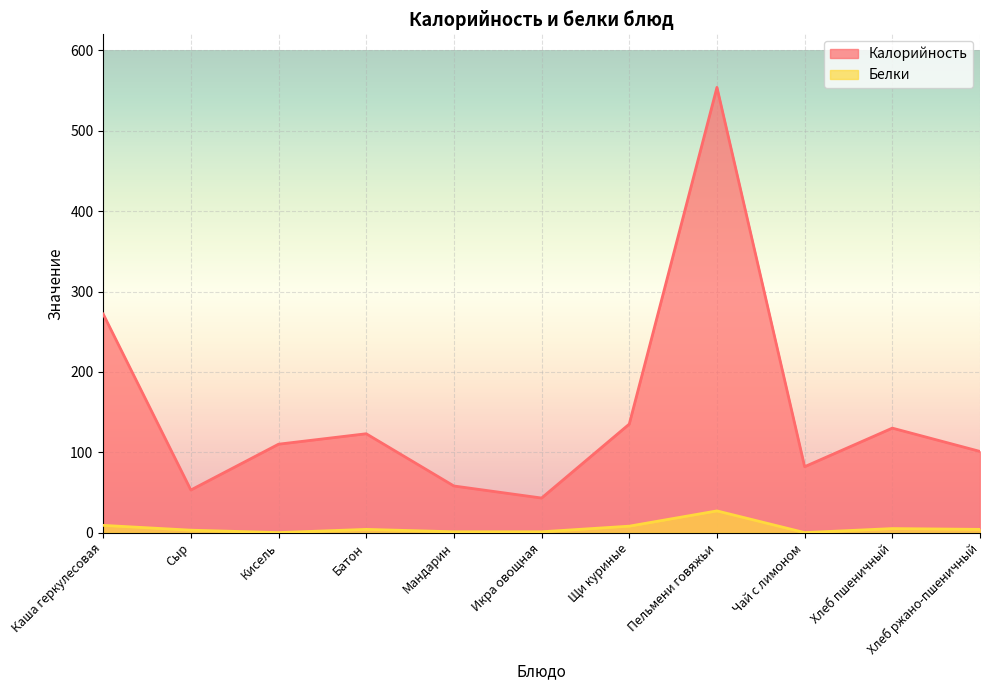

True or false: Калорийность has more than 1 points higher than both neighbors.

True